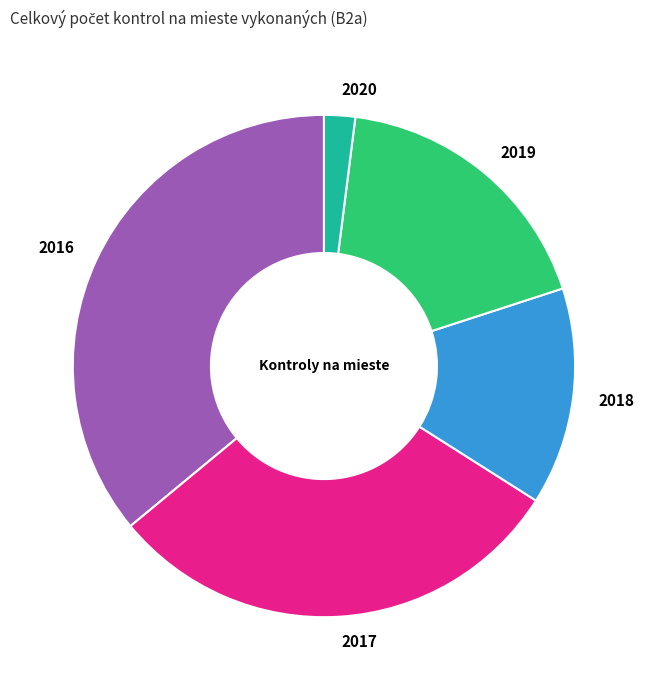

Rank the categories by value from highest to lowest.

2016, 2017, 2019, 2018, 2020